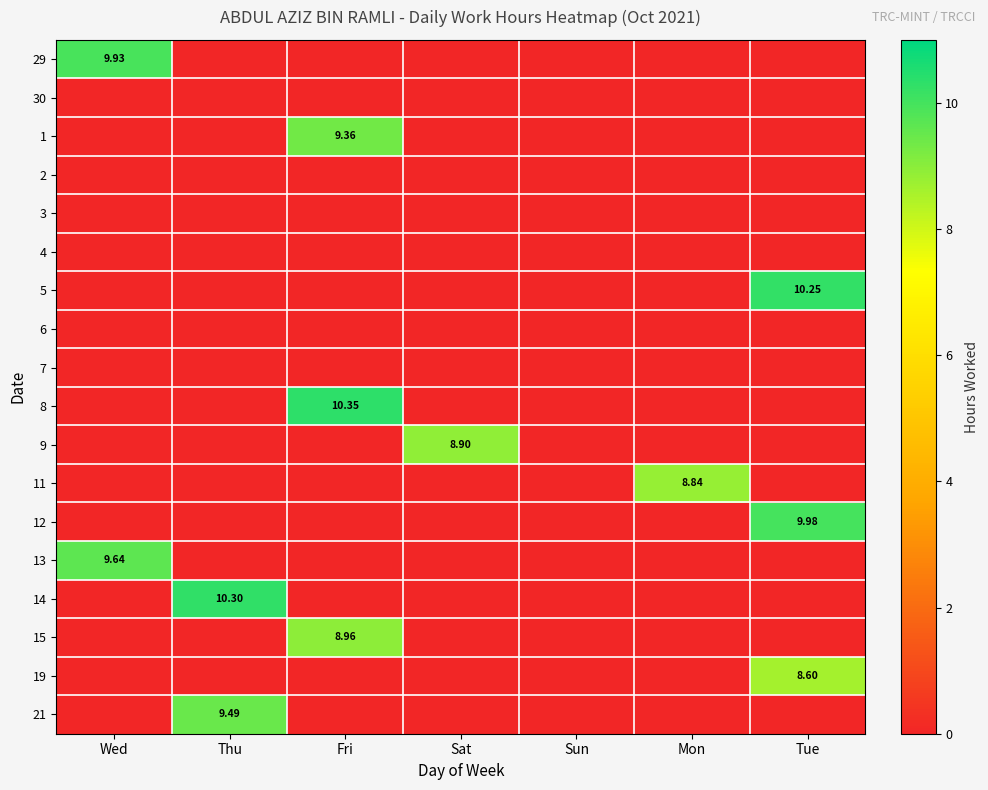

What is the difference between the maximum and second lowest values in the 11 series?

8.8